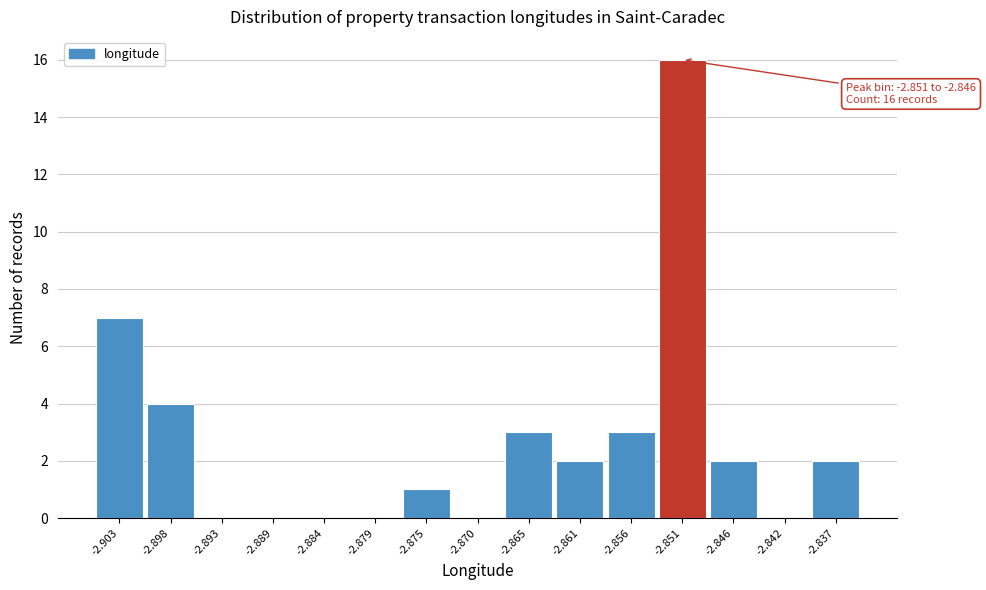

Reading left to right, list all the values displayed in this chart.

-2.903=7	-2.898=4	-2.893=0	-2.889=0	-2.884=0	-2.879=0	-2.875=1	-2.870=0	-2.865=3	-2.861=2	-2.856=3	-2.851=16	-2.846=2	-2.842=0	-2.837=2